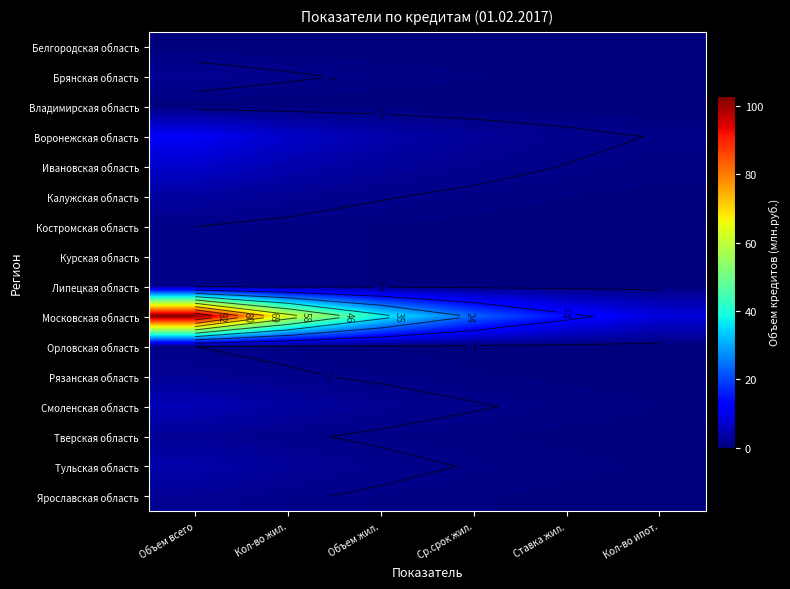

Is the value of Липецкая область at Ставка жил. greater than the value of Тверская область at Кол-во ипот.?

No